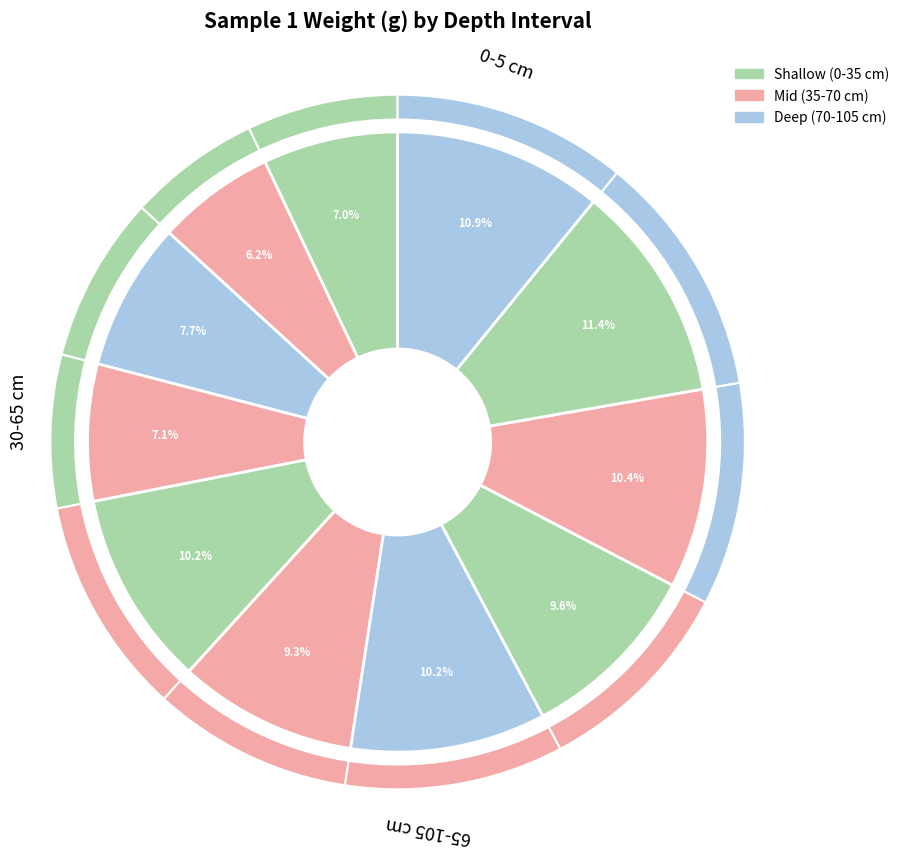

How many slices are in this pie chart?

11